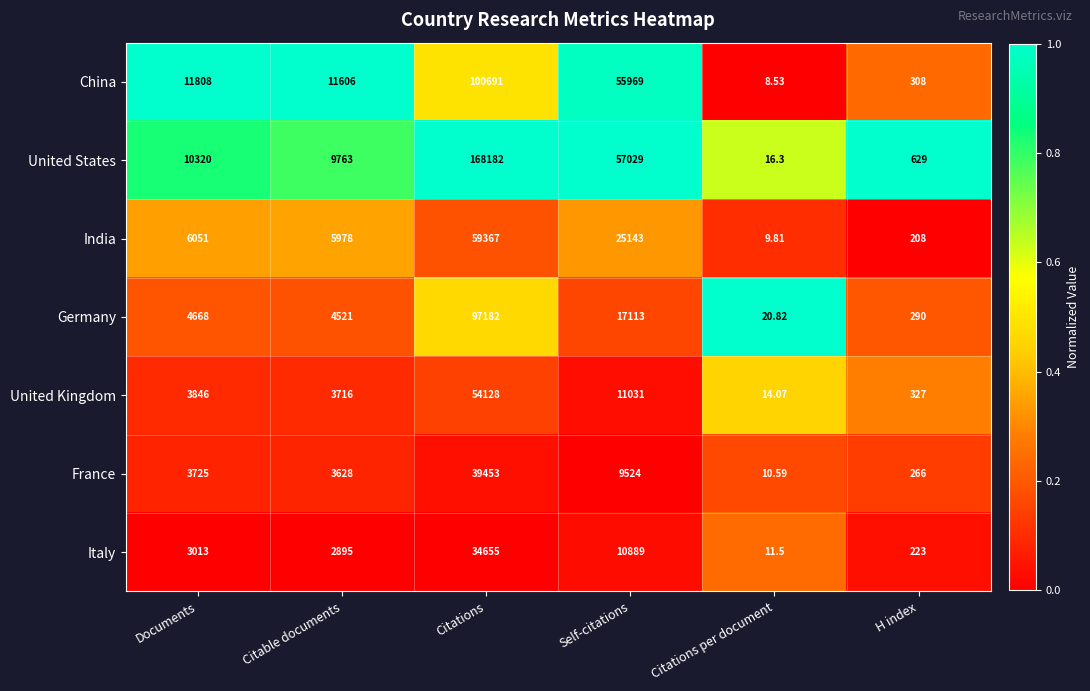

Which series changed the most between Documents and Citations?

United States